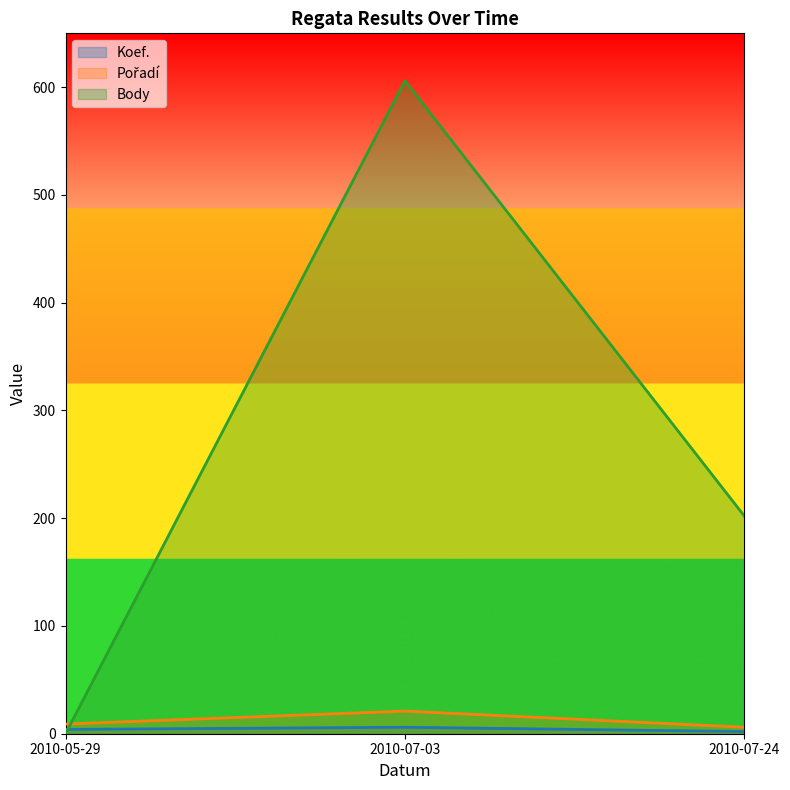

At how many categories does at least one series exceed 483?

1